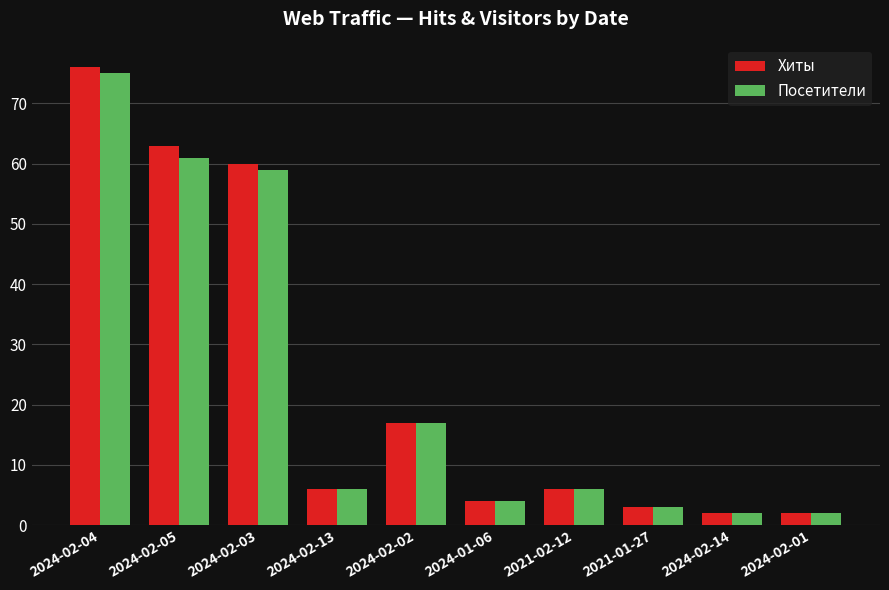

Which series changed the most between 2024-02-04 and 2024-02-05?

Посетители